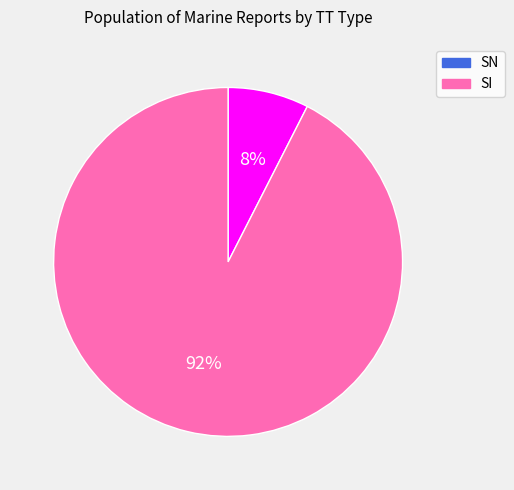

Which category has the smallest portion of the pie?

SN